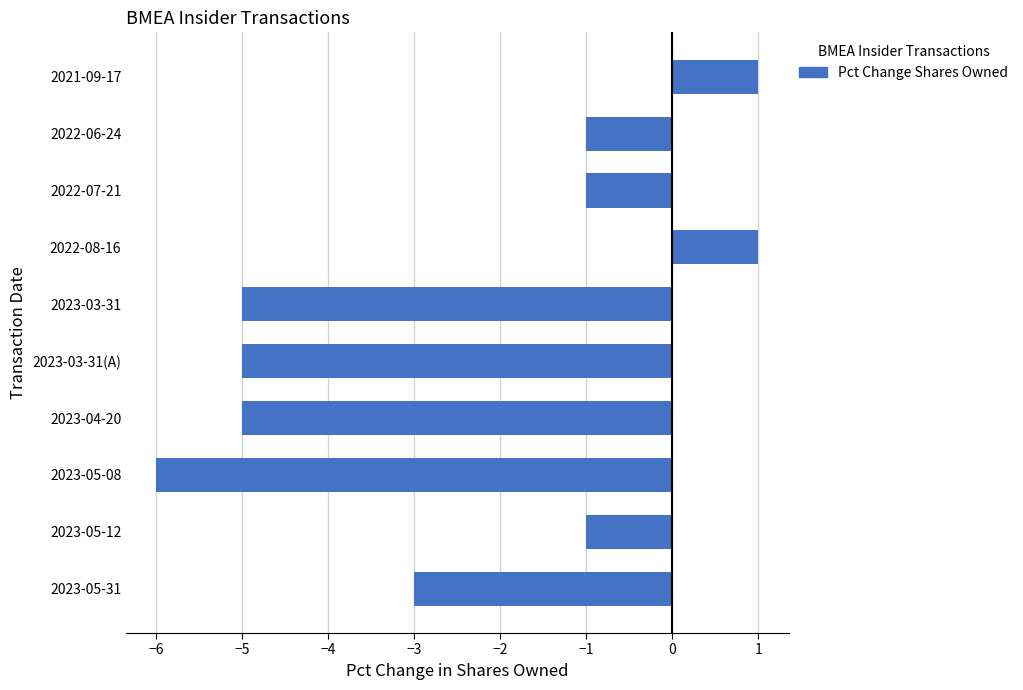

Is it true that the value at 2022-08-16 is 2?

False